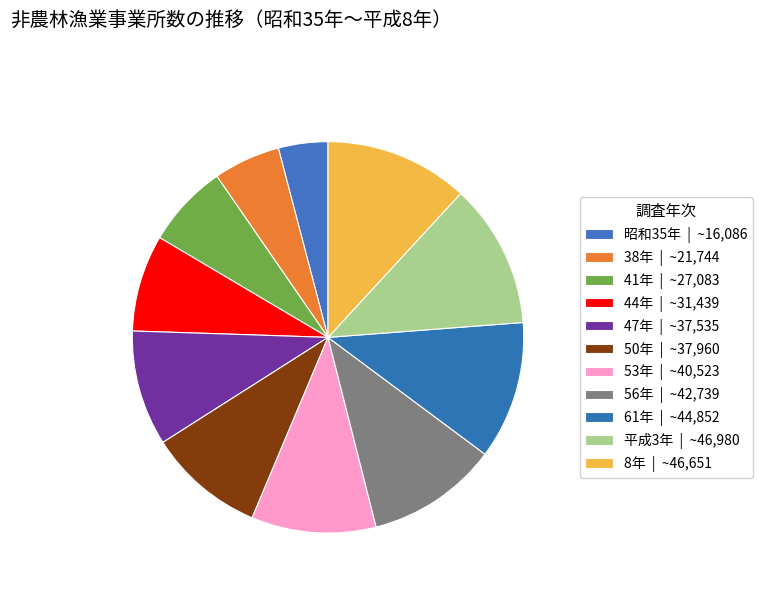

Is it true that 8年 is 2% of the pie?

False